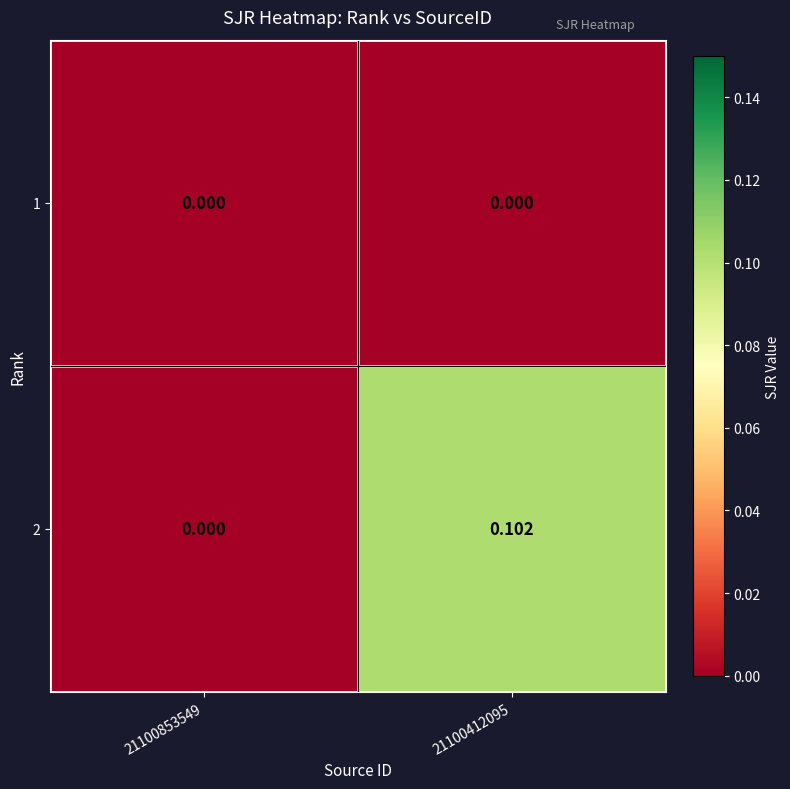

Is the value of 1 at 21100412095 greater than the value of 2 at 21100412095?

No